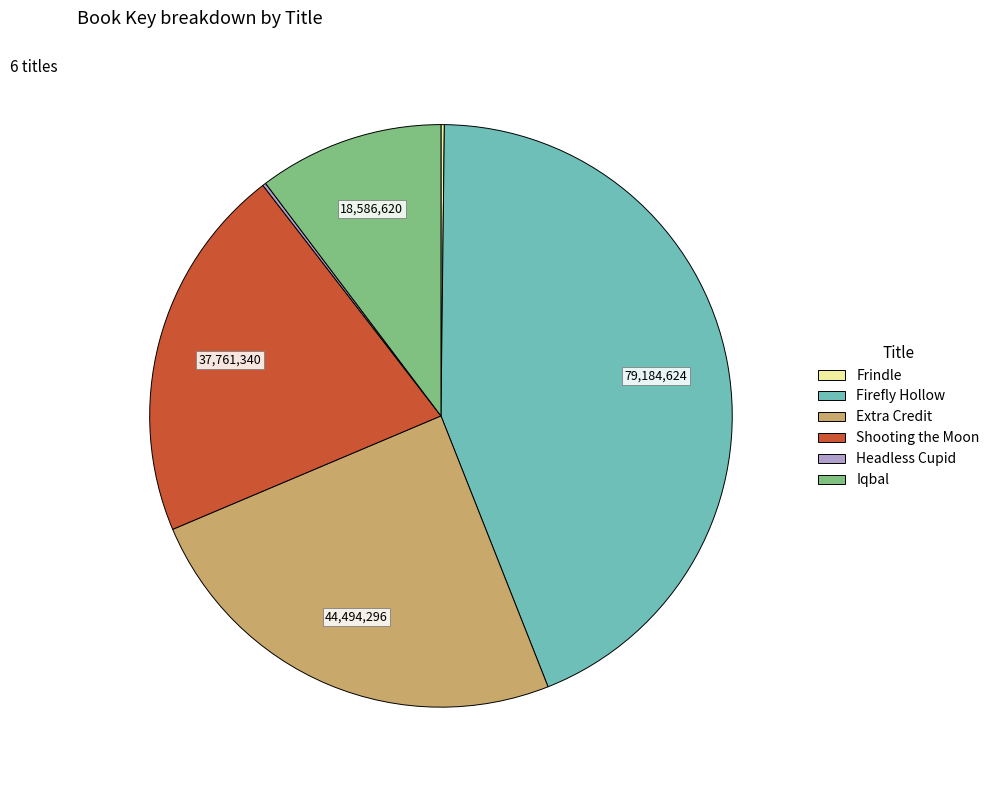

Which slice is the largest?

Firefly Hollow